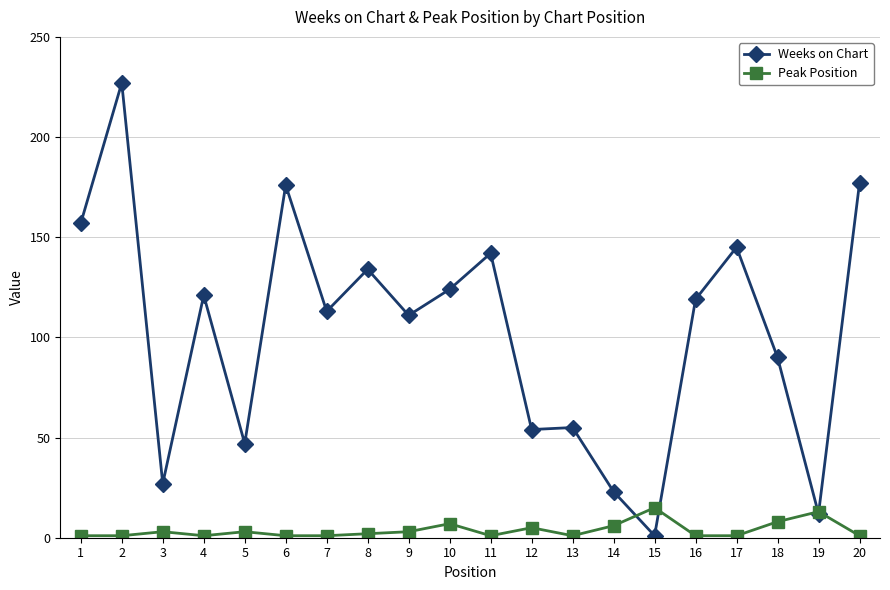

List the series in order of their overall mean, lowest first.

Peak Position, Weeks on Chart